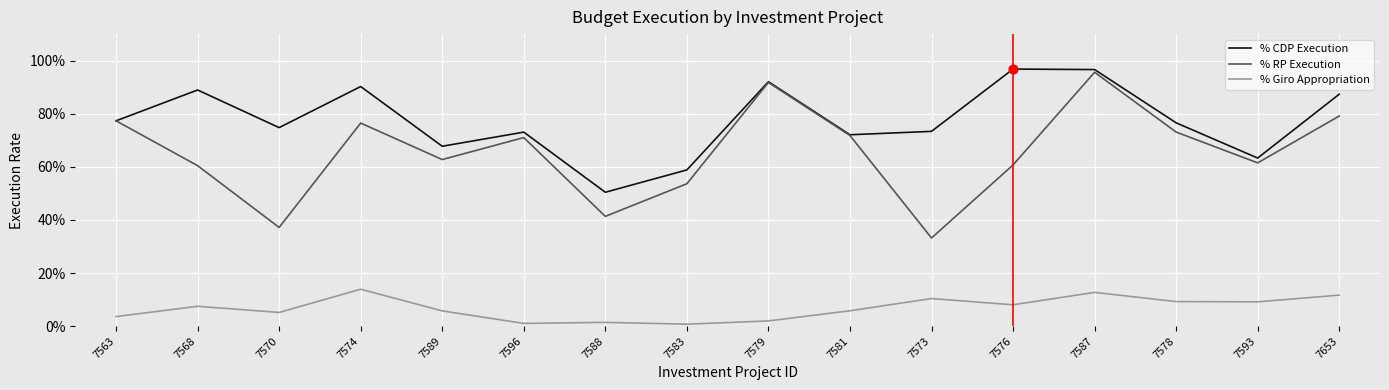

At how many categories does at least one series exceed 0?

16